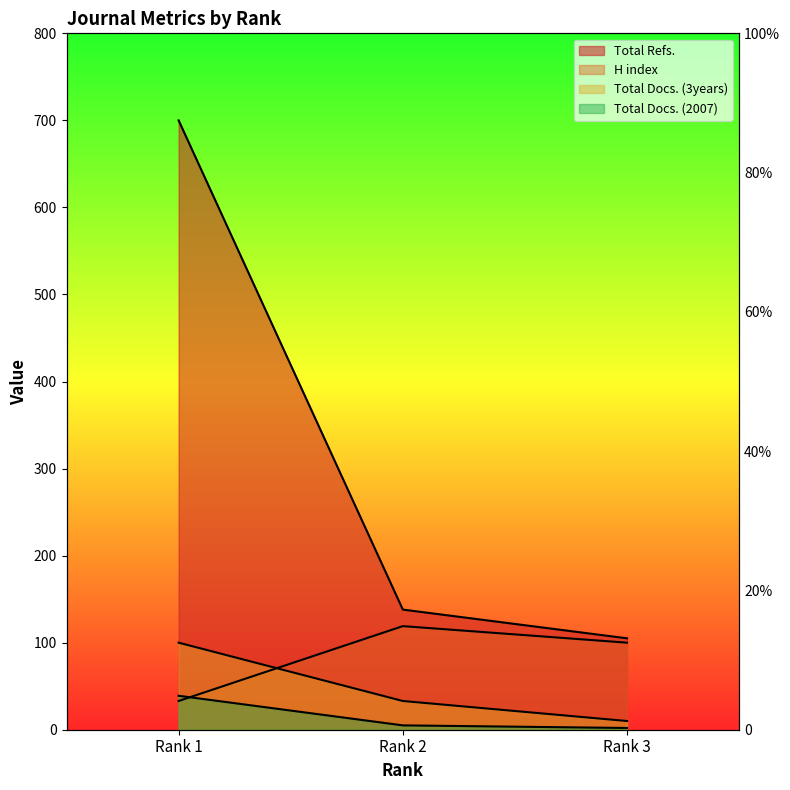

What is the sum of the H index values at Rank 1 and Rank 3?

133